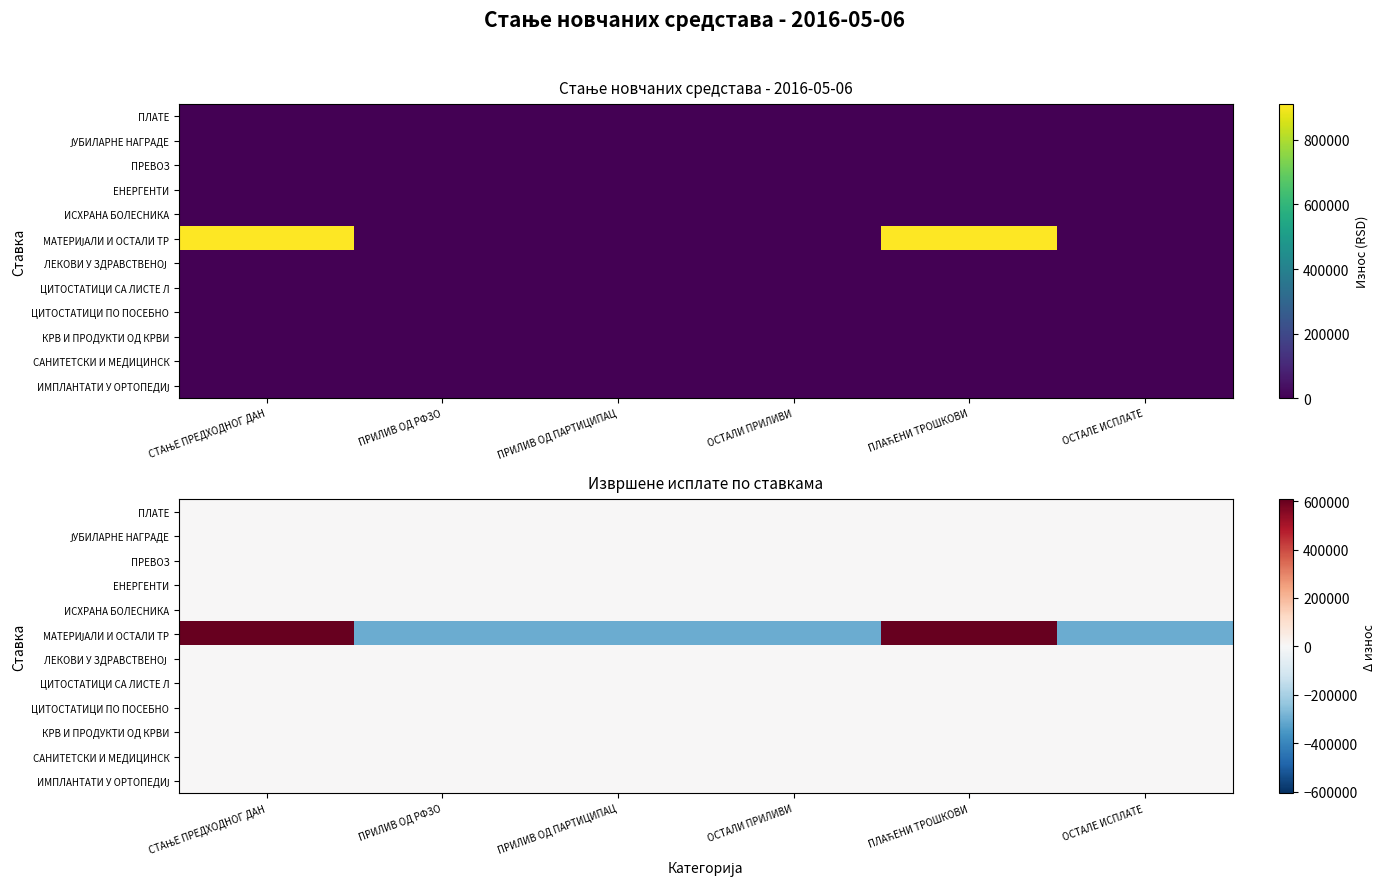

Which category has the lowest value in the САНИТЕТСКИ И МЕДИЦИНСК series?

СТАЊЕ ПРЕДХОДНОГ ДАН